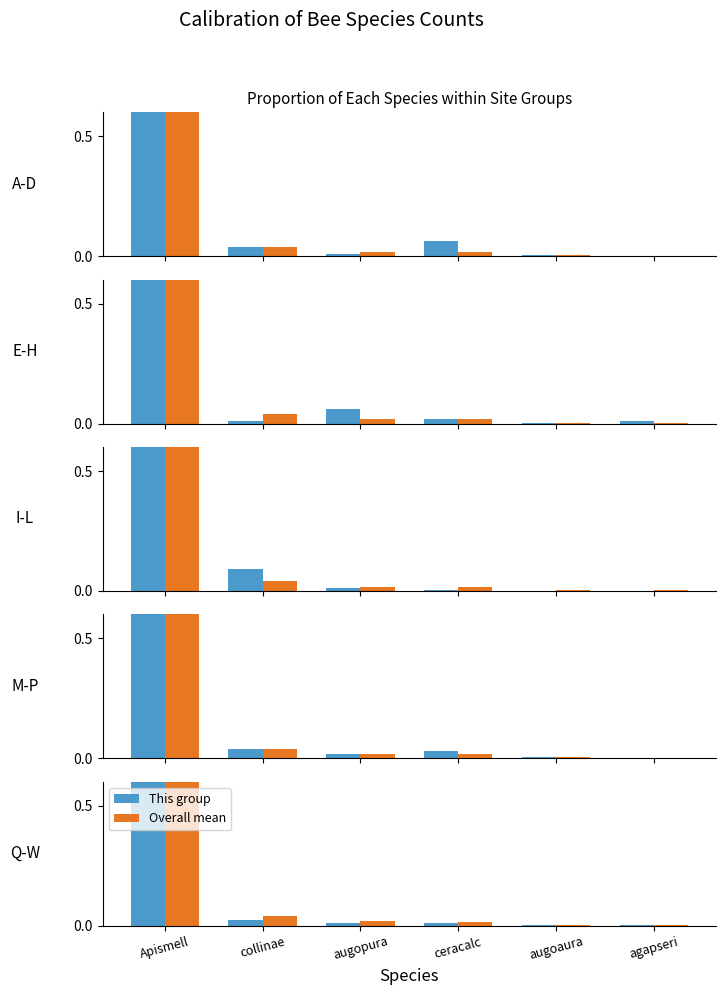

Which series has the largest range (max minus min)?

This group